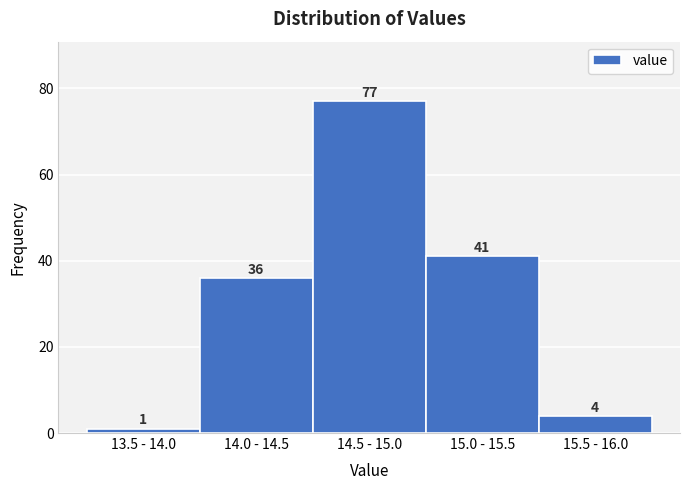

Reading right to left, list all the values displayed in this chart.

15.5 - 16.0=4	15.0 - 15.5=41	14.5 - 15.0=77	14.0 - 14.5=36	13.5 - 14.0=1